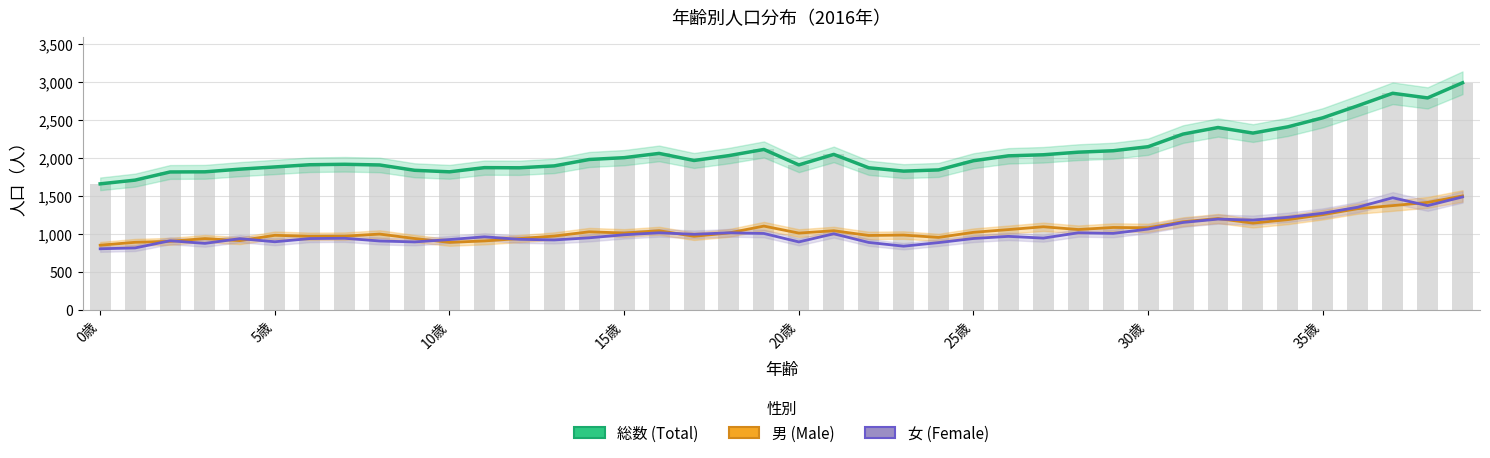

How many categories are shown in the chart?

40